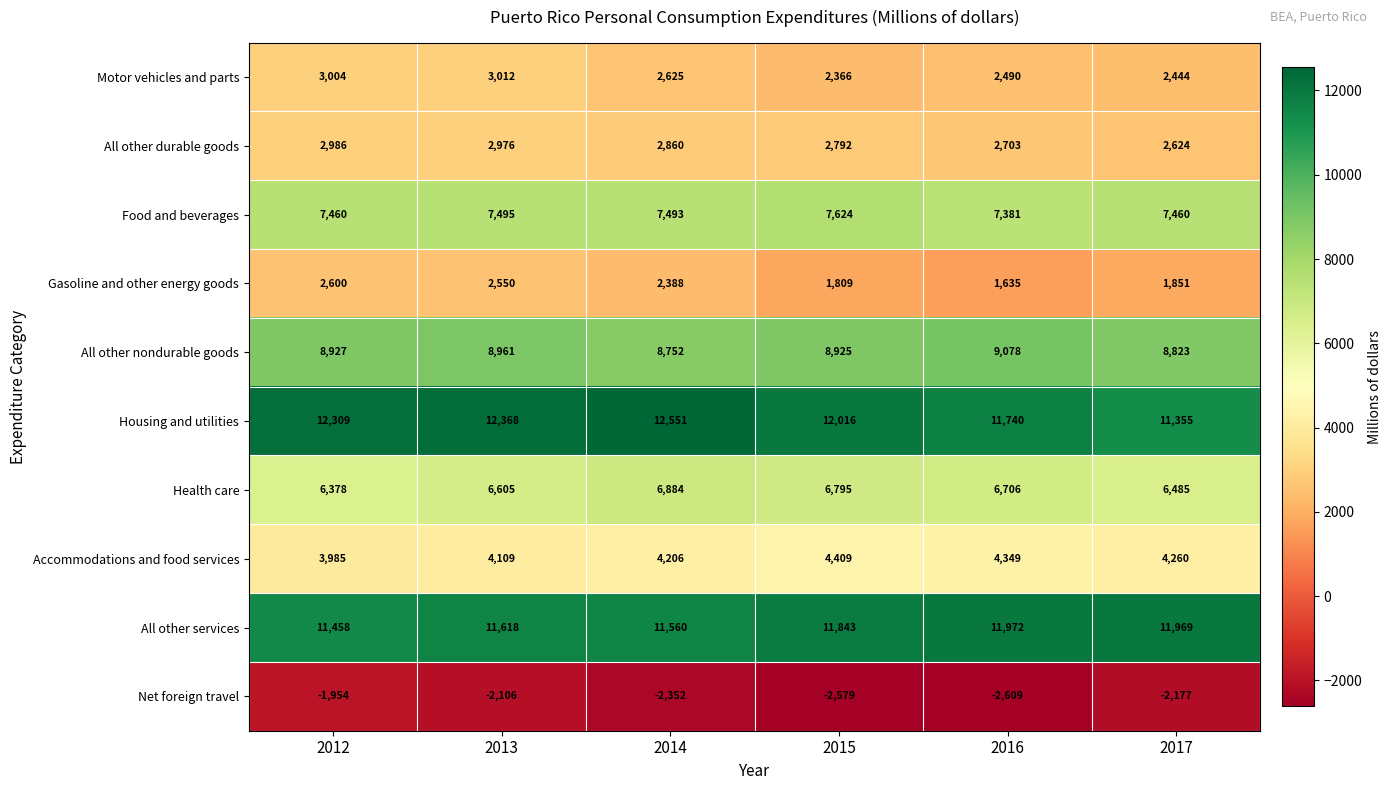

What is the difference between the Accommodations and food services values at 2012 and 2013?

124